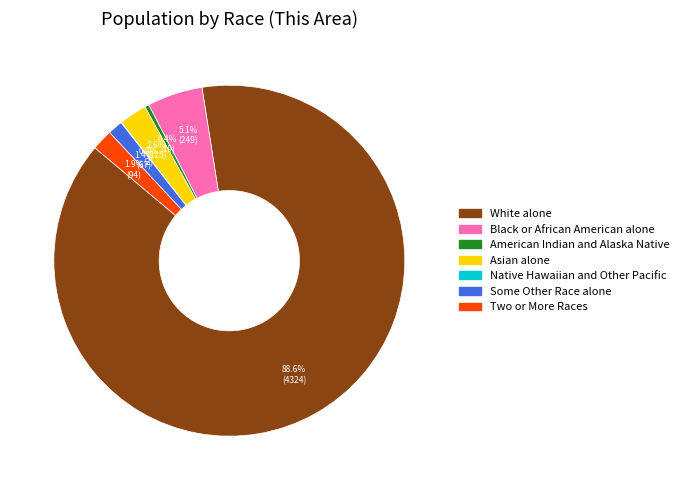

To the nearest percent, what is the difference between the largest and smallest slice percentages?

89%